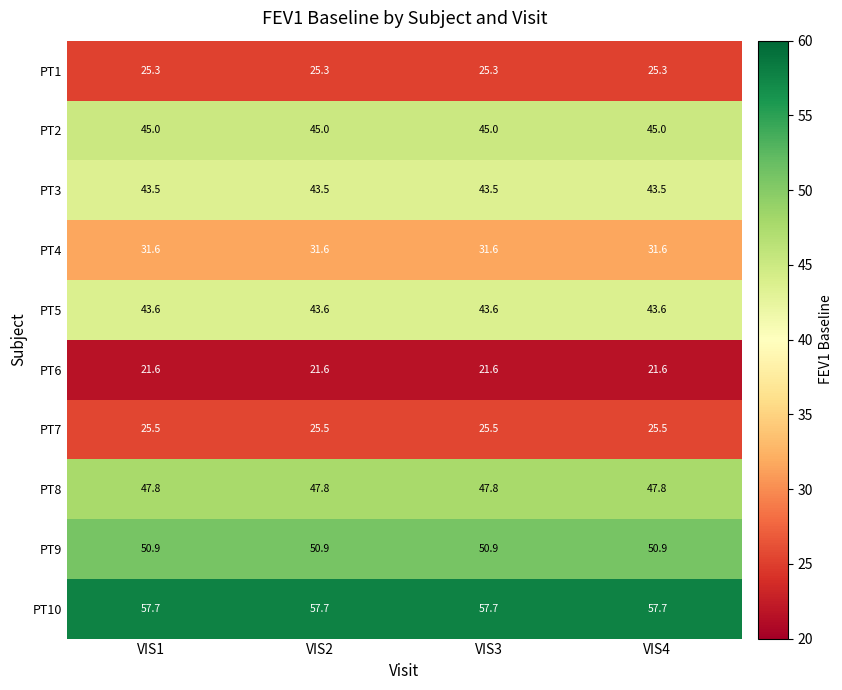

List the series in order of their peak value, lowest first.

PT6, PT1, PT7, PT4, PT3, PT5, PT2, PT8, PT9, PT10